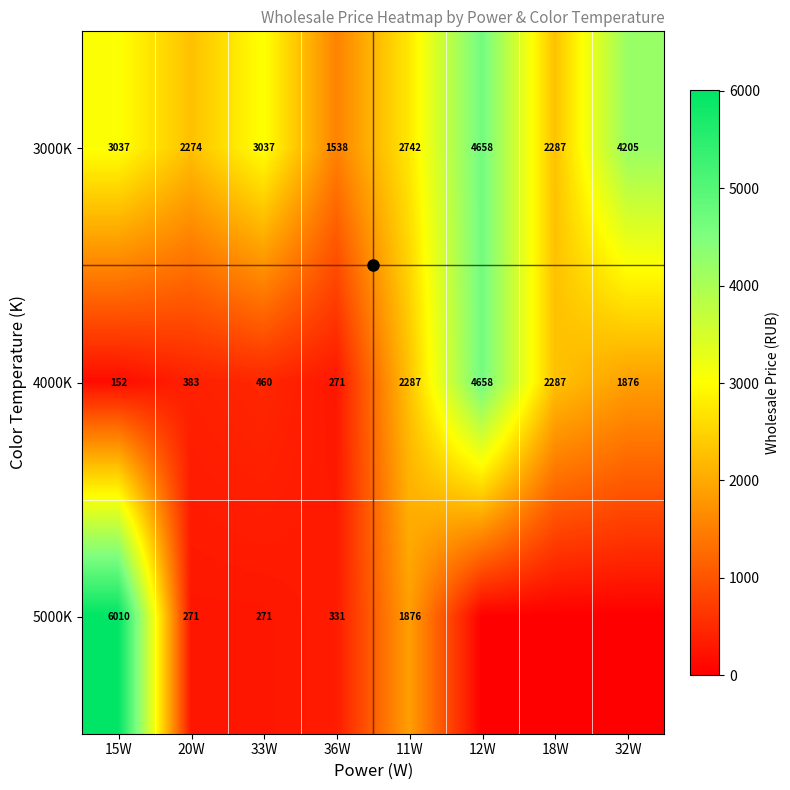

What is the minimum value for 4000K?

152